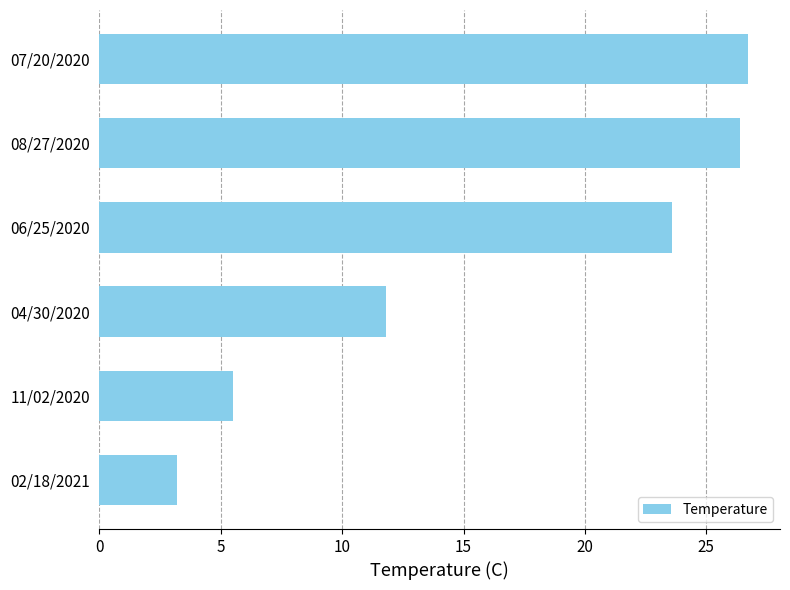

Which label corresponds to the smallest value in the chart?

02/18/2021